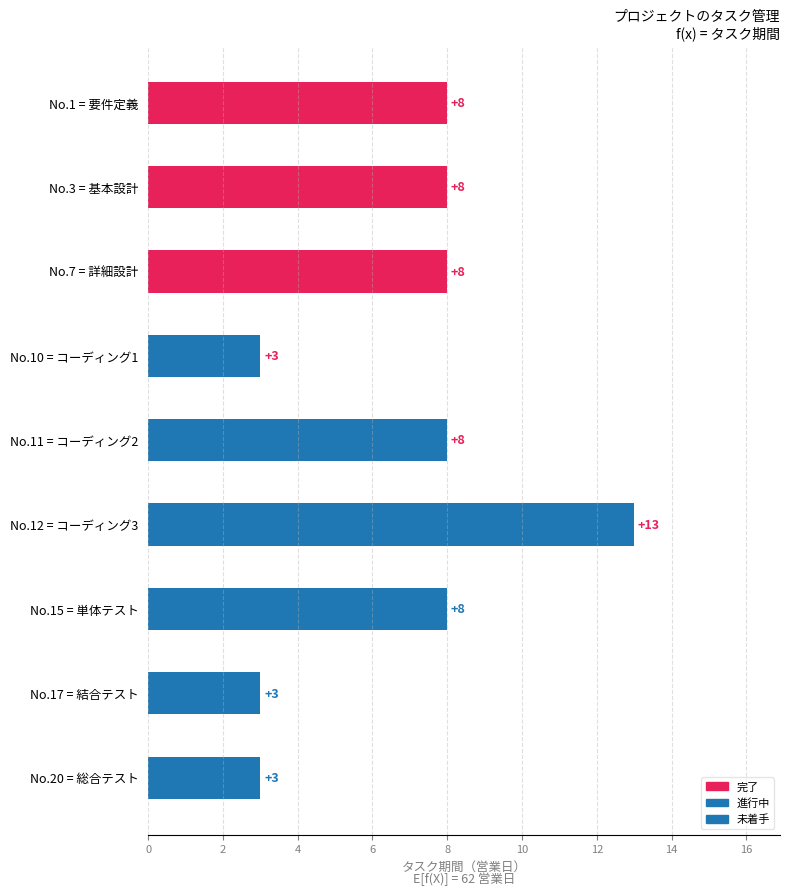

Is it true that the value at 詳細設計 is 5?

False